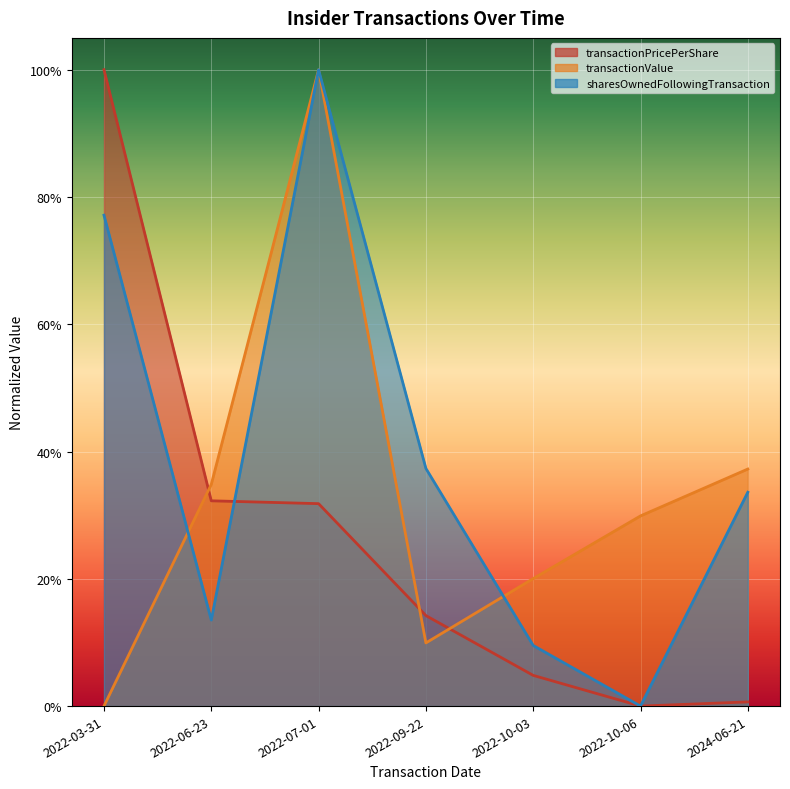

What is the difference between the second highest and minimum values in the transactionValue series?

0.4